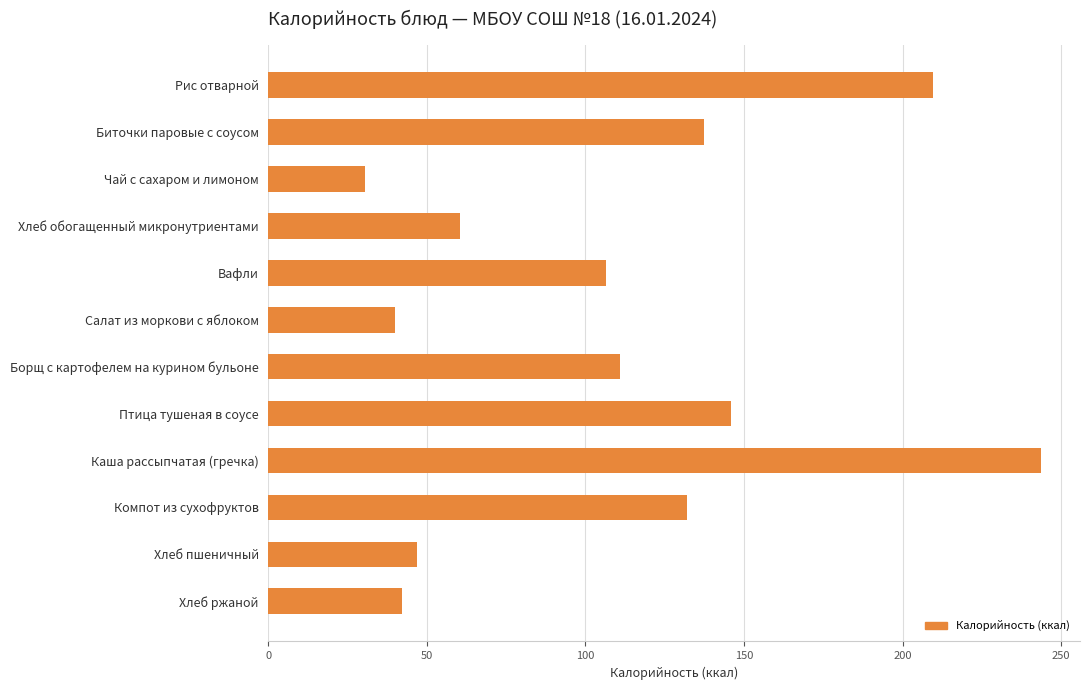

List the labels in order of value, largest first.

Каша рассыпчатая (гречка), Рис отварной, Птица тушеная в соусе, Биточки паровые с соусом, Компот из сухофруктов, Борщ с картофелем на курином бульоне, Вафли, Хлеб обогащенный микронутриентами, Хлеб пшеничный, Хлеб ржаной, Салат из моркови с яблоком, Чай с сахаром и лимоном